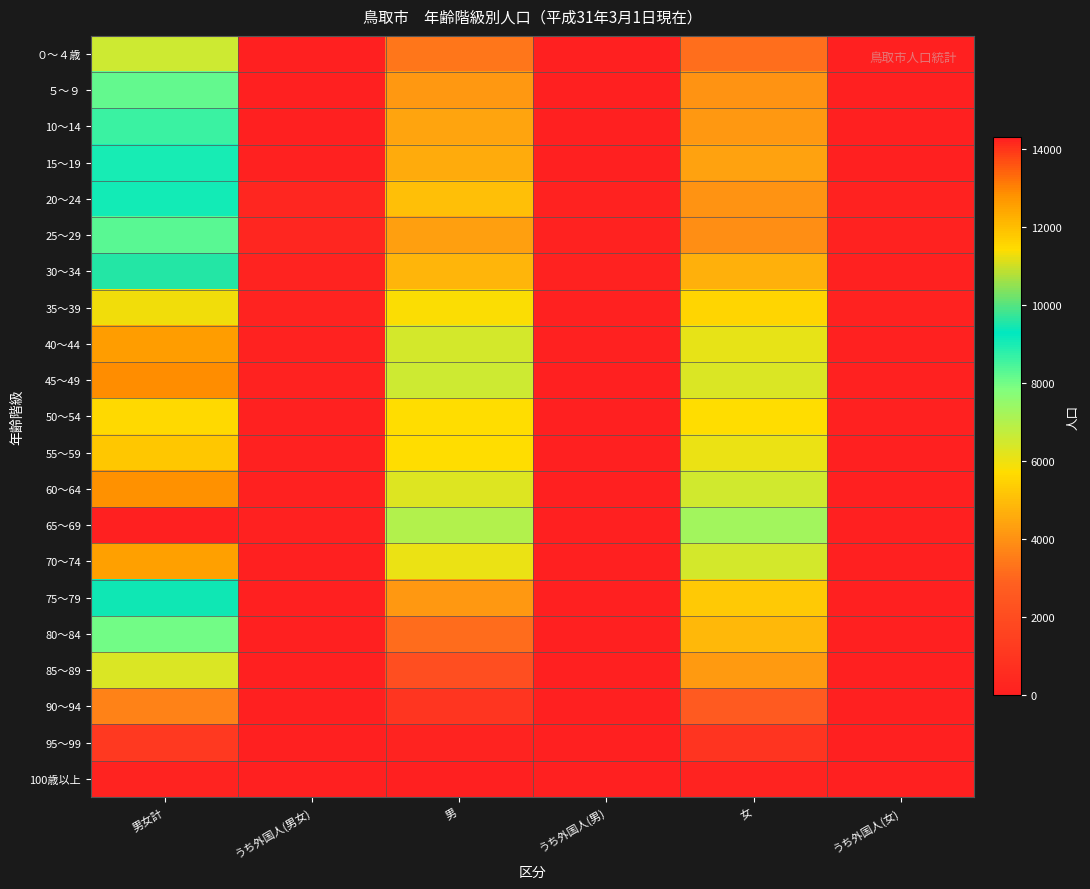

What is the spread (max minus min) of values at 女?

7108